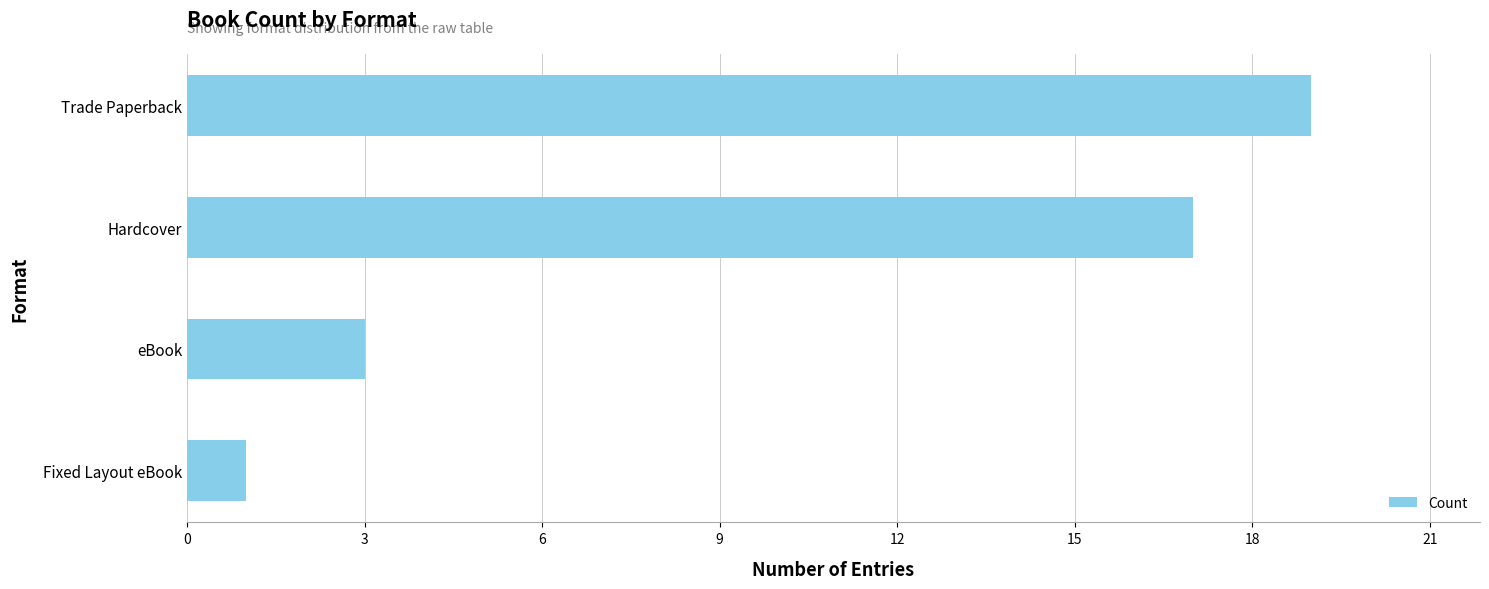

List the labels in order of value, smallest first.

Fixed Layout eBook, eBook, Hardcover, Trade Paperback